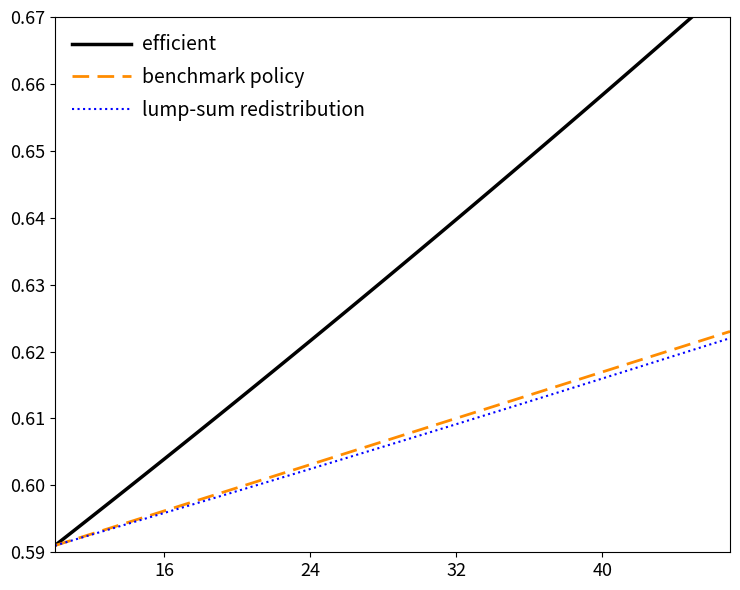

Is it true that benchmark policy equals 0.8 at 40?

False